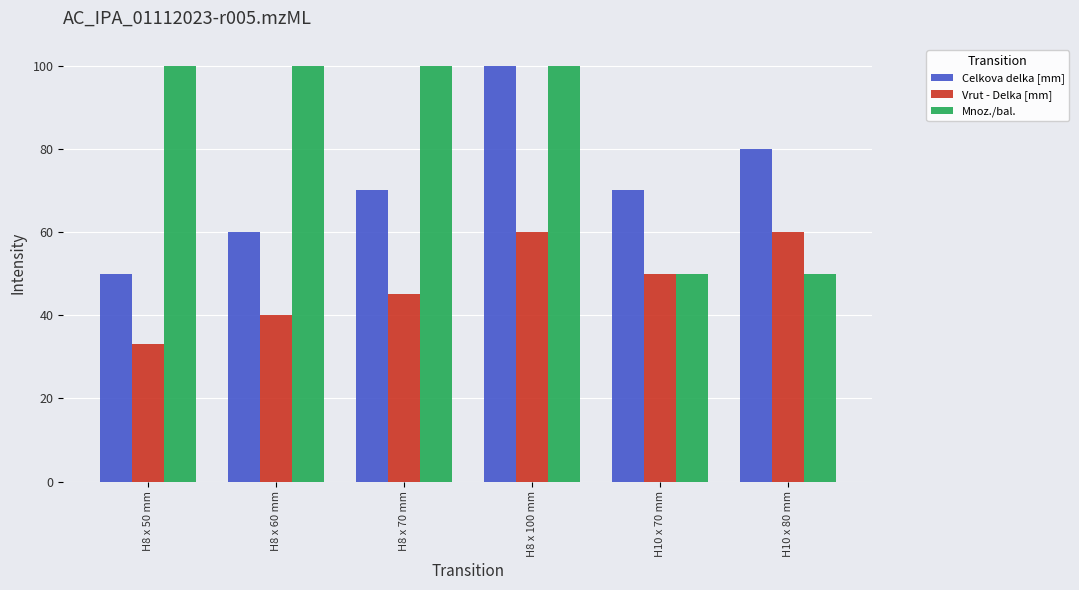

What is the sum of all Celkova delka [mm] values?

430